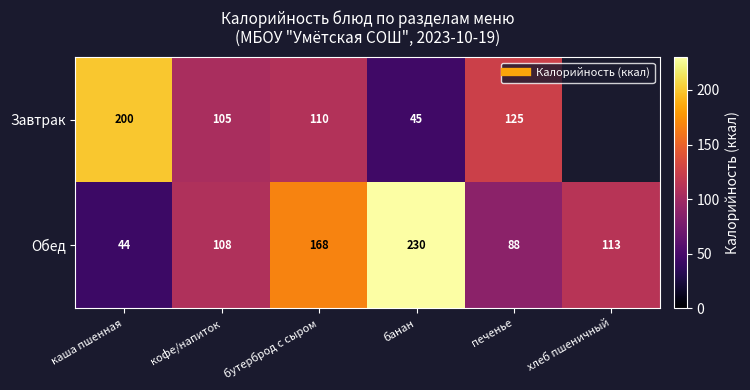

Rank the categories by Завтрак value from lowest to highest.

банан, кофе/напиток, бутерброд с сыром, печенье, каша пшенная, хлеб пшеничный